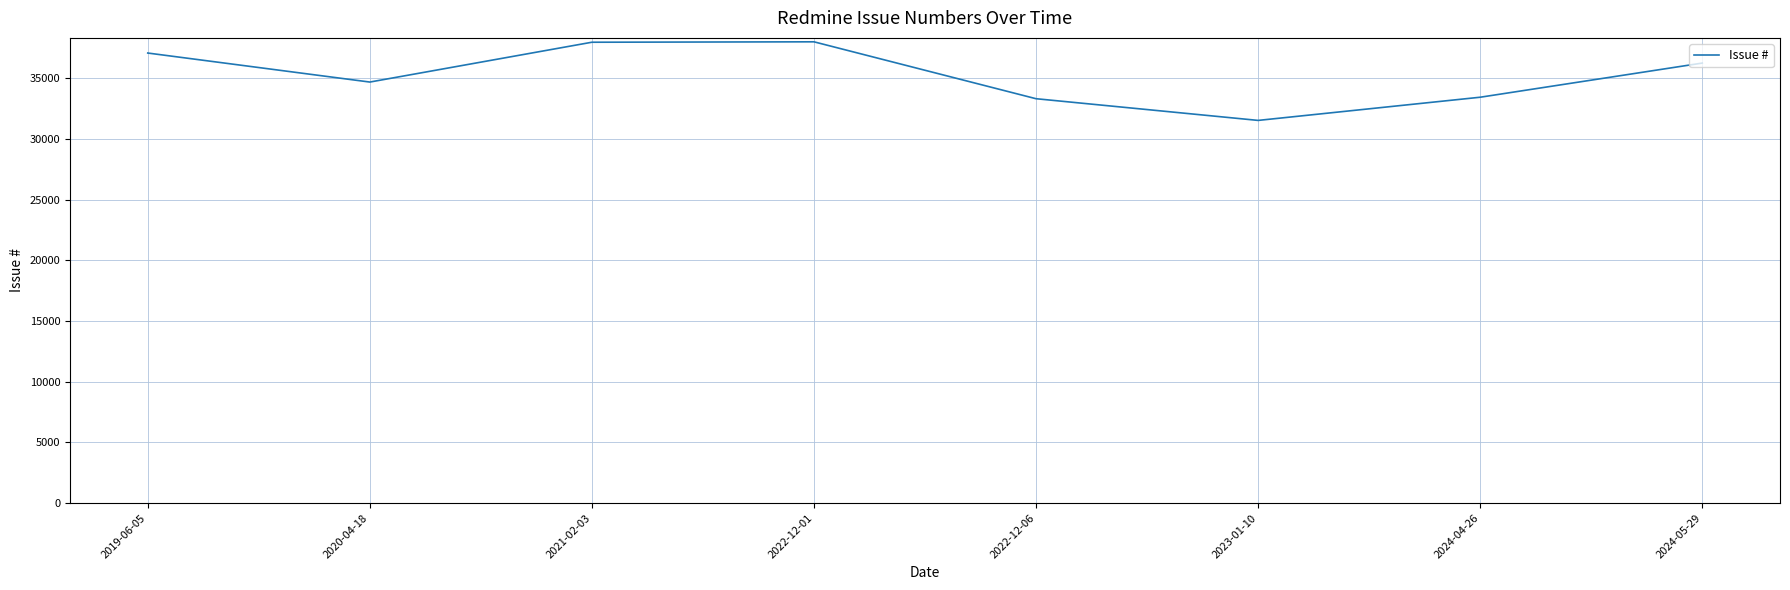

Read the value at 2024-05-29.

36245